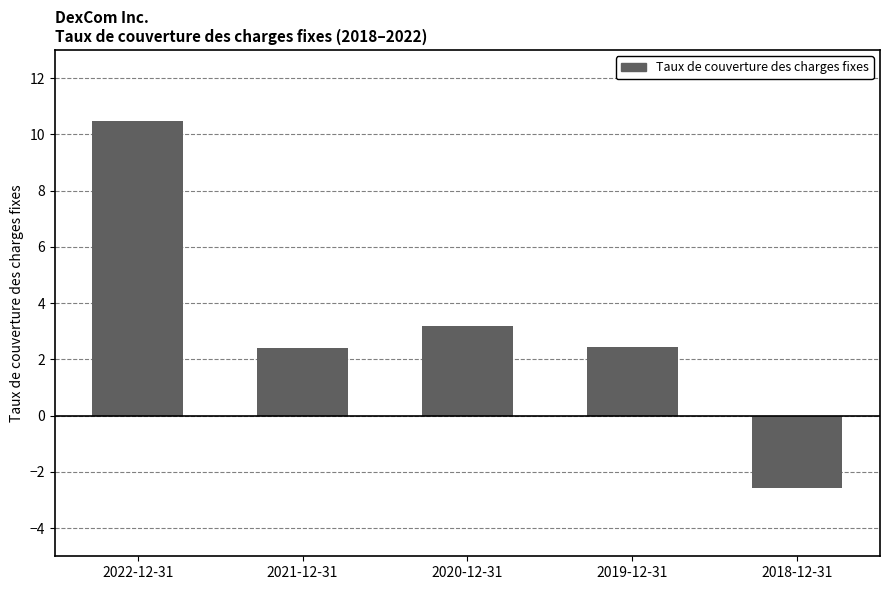

Where does the data first go above 2?

2022-12-31